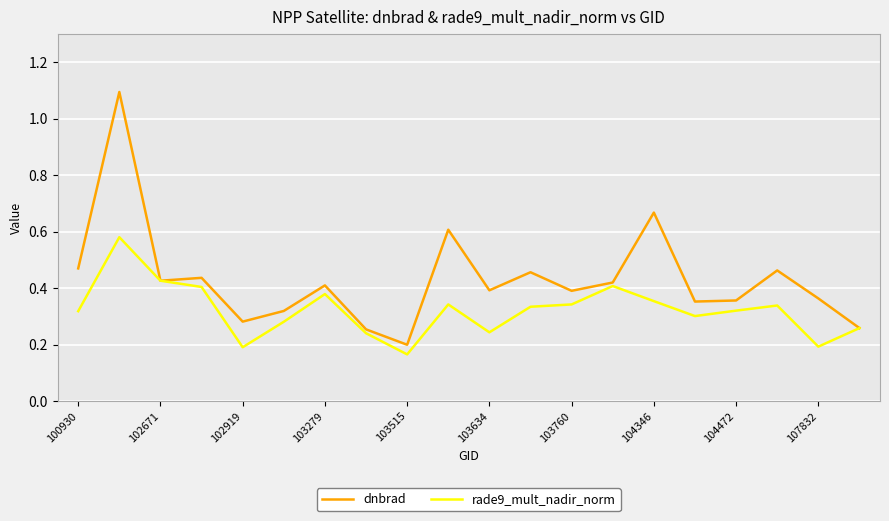

Which series has the largest total across all categories?

dnbrad